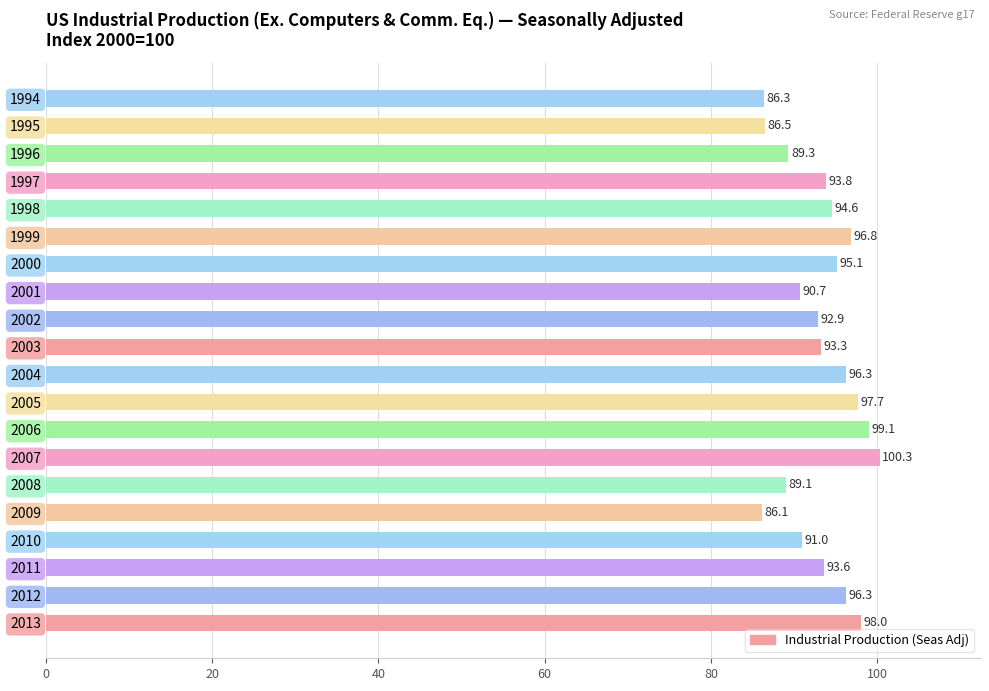

Which label corresponds to the smallest value in the chart?

2009